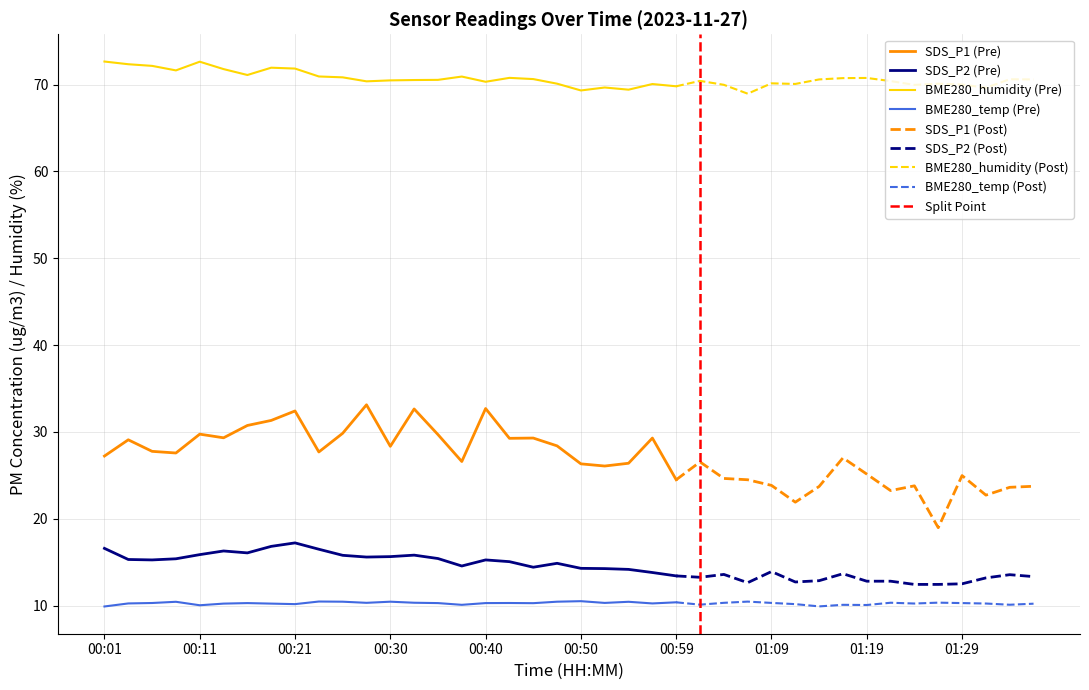

At which category is the sum across all series the highest?

00:21